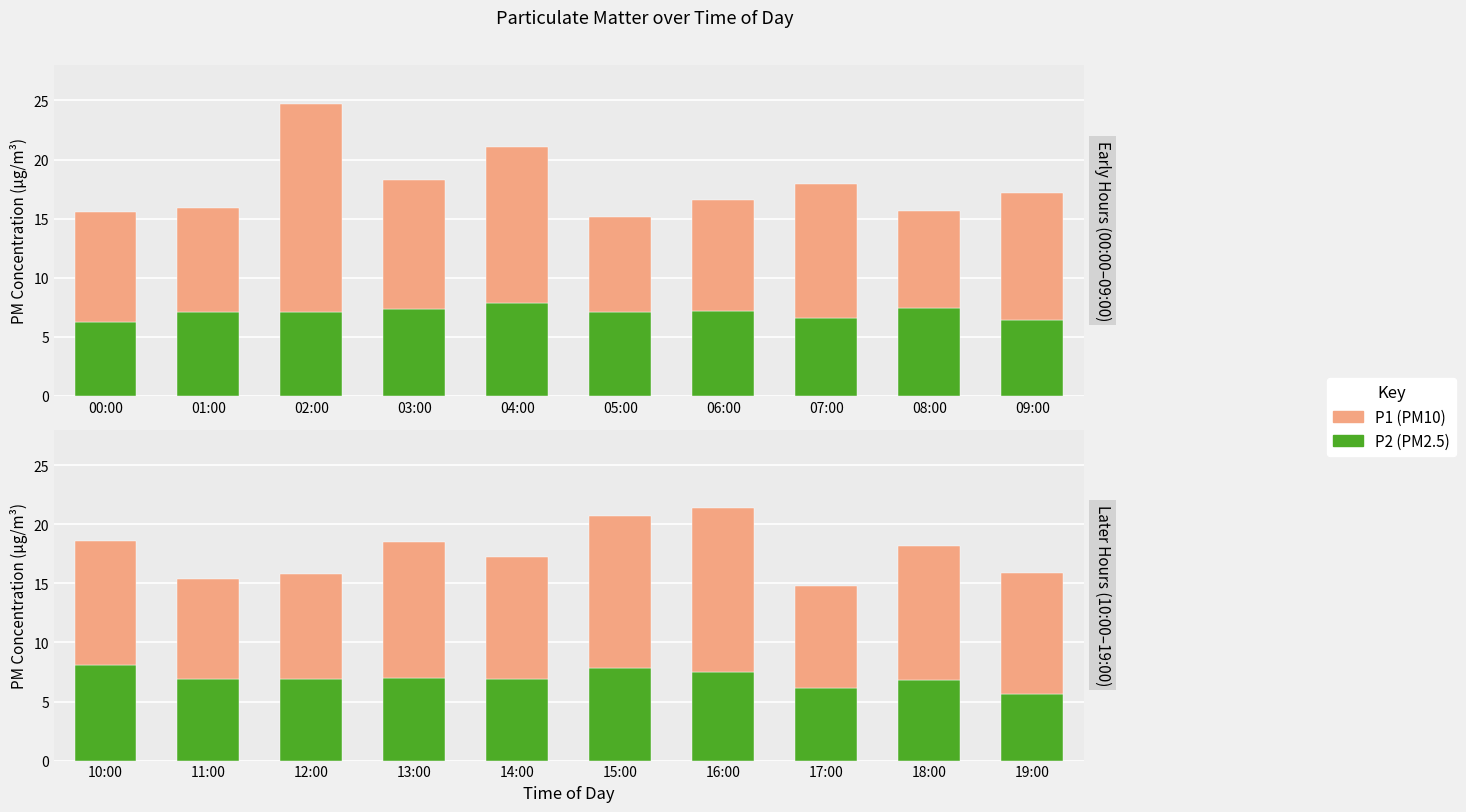

What is the lowest value of the P1 (PM10) series?

8.4